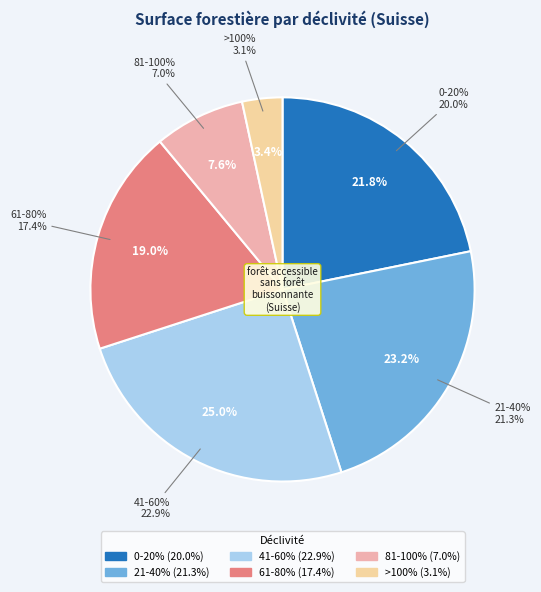

To the nearest percent, what is the combined percentage of 61-80% and 21-40%?

42%